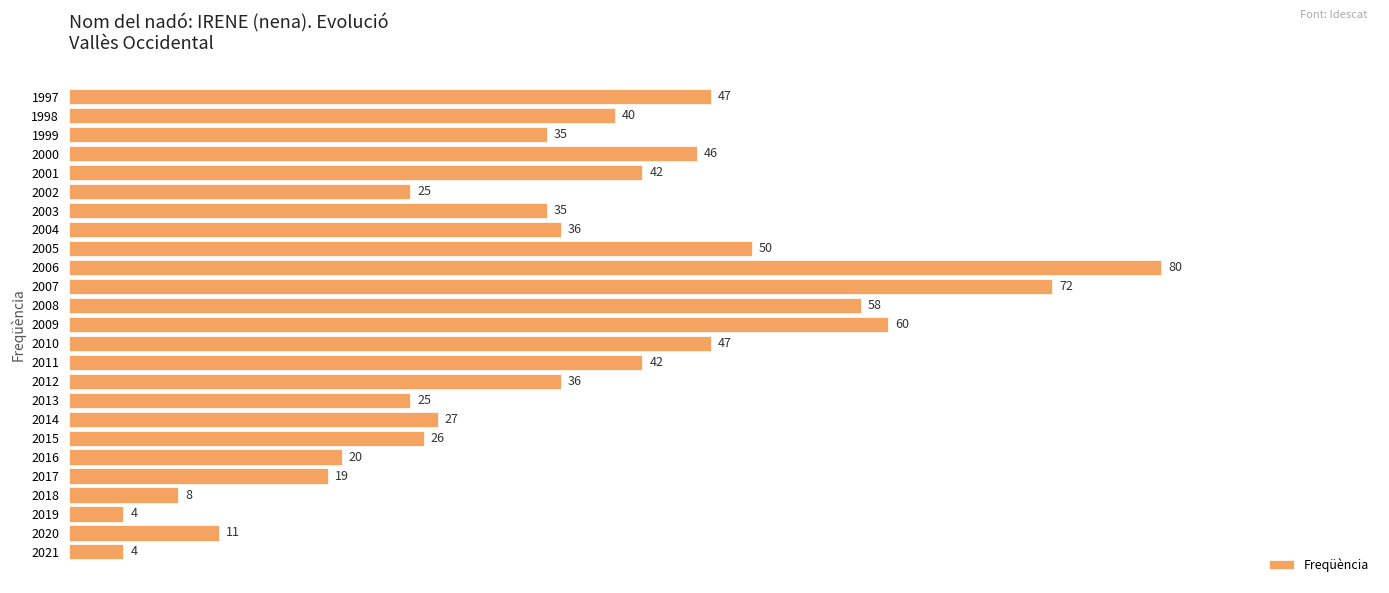

The value at 2012 is 52. True or false?

False